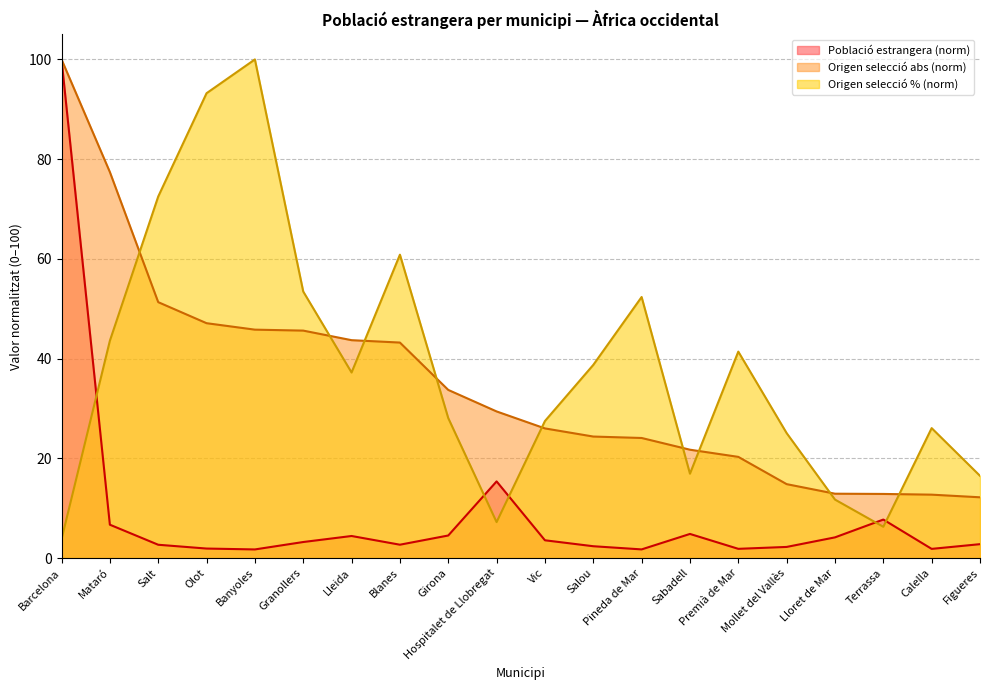

What is the average value of the Població estrangera series?

8.8